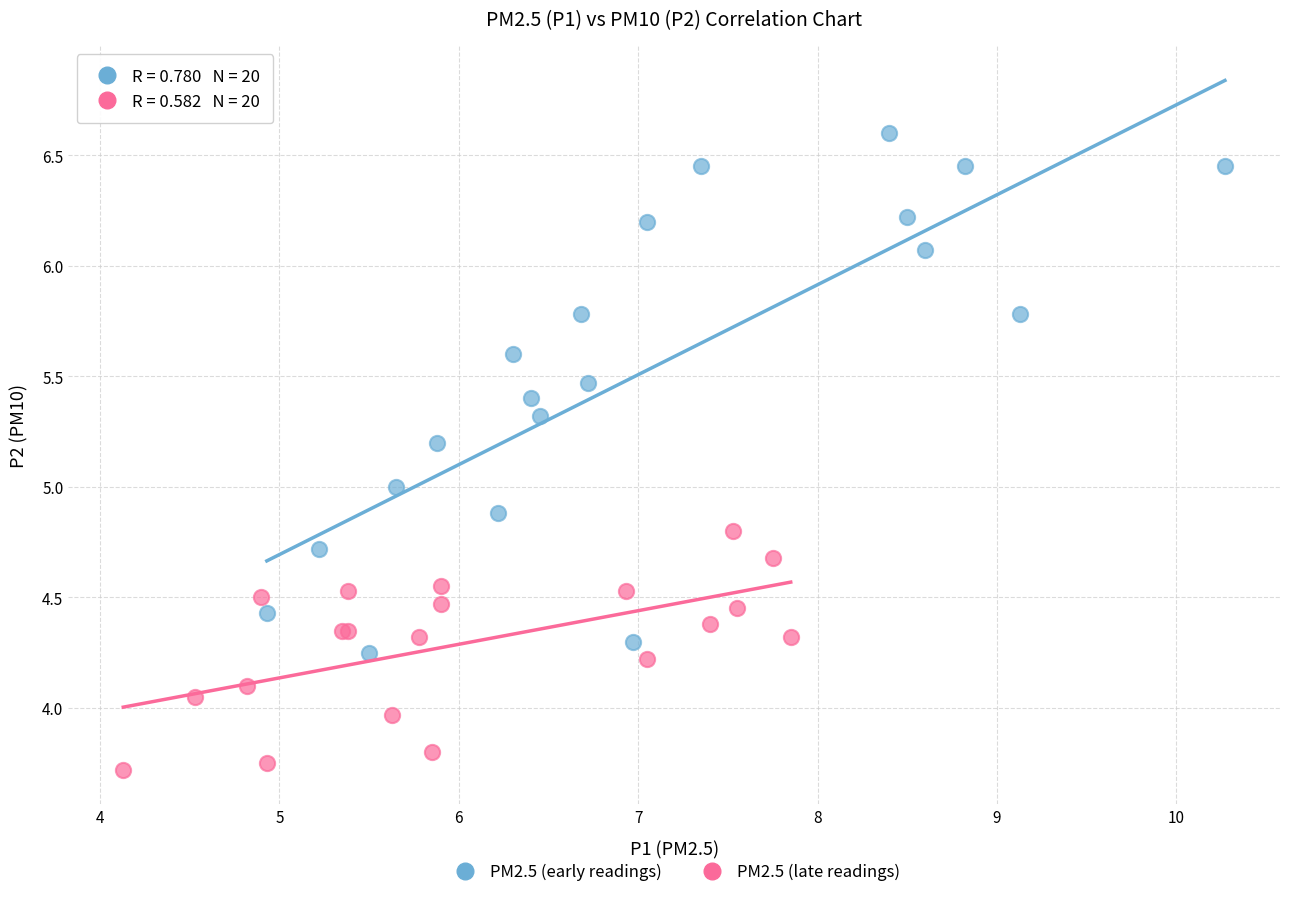

Which series has the widest spread of Y values?

PM2.5 (early readings)